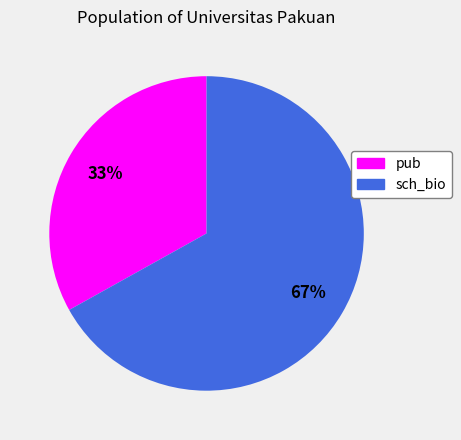

To the nearest percent, what is the combined percentage of sch_bio and pub?

100%